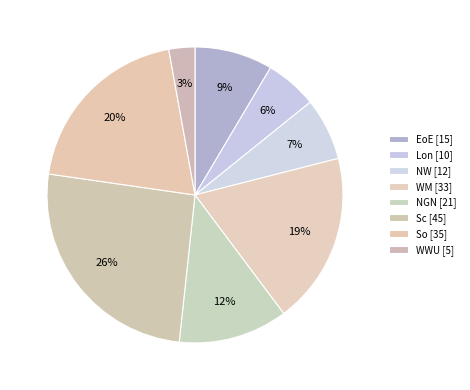

Count the number of slices in the pie.

8